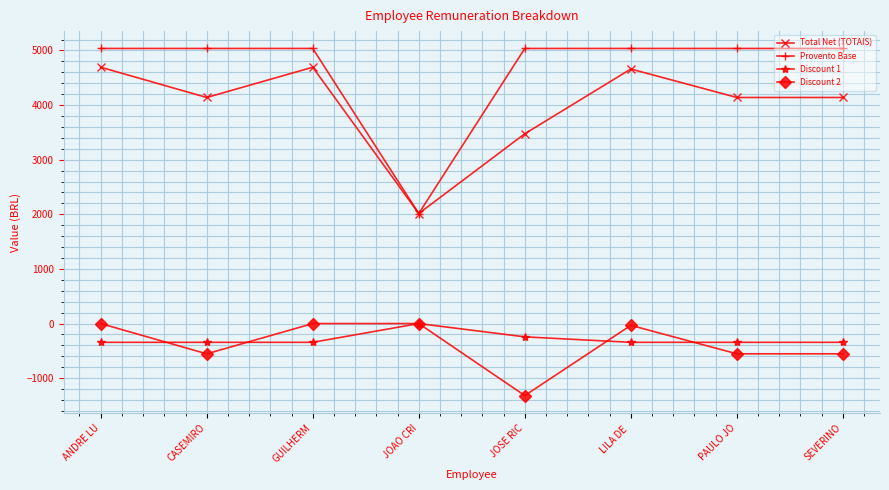

Does the chart have visible grid lines?

Yes